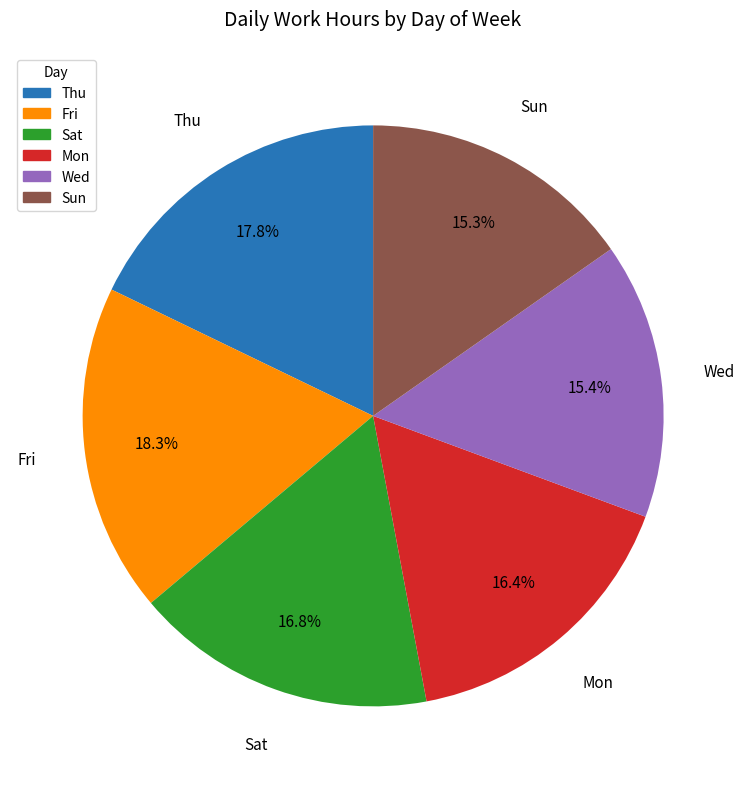

To the nearest percent, what is the difference between the Thu and Sat slice percentages?

1%